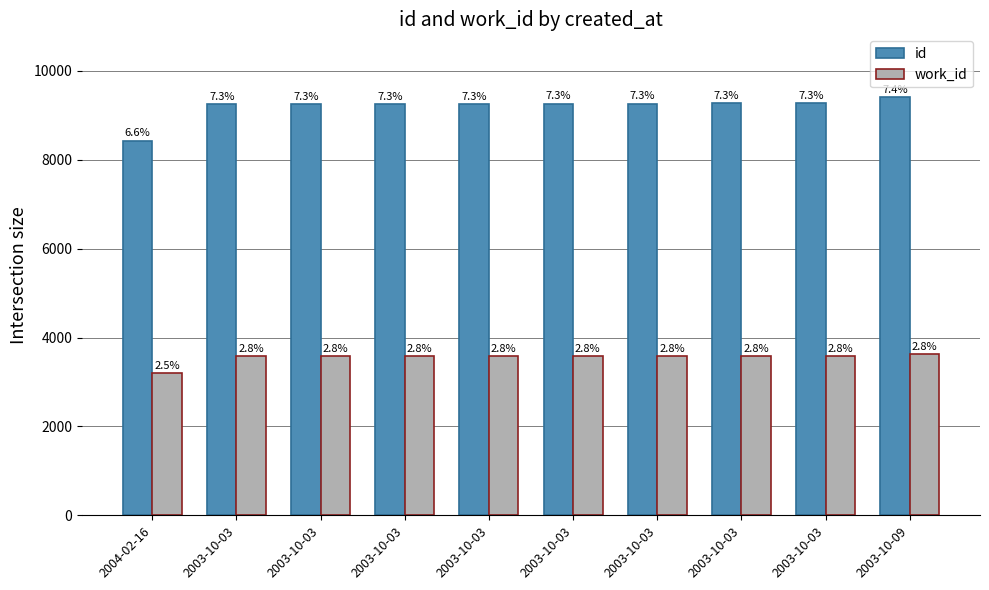

What are all the series names shown in the legend?

id, work_id